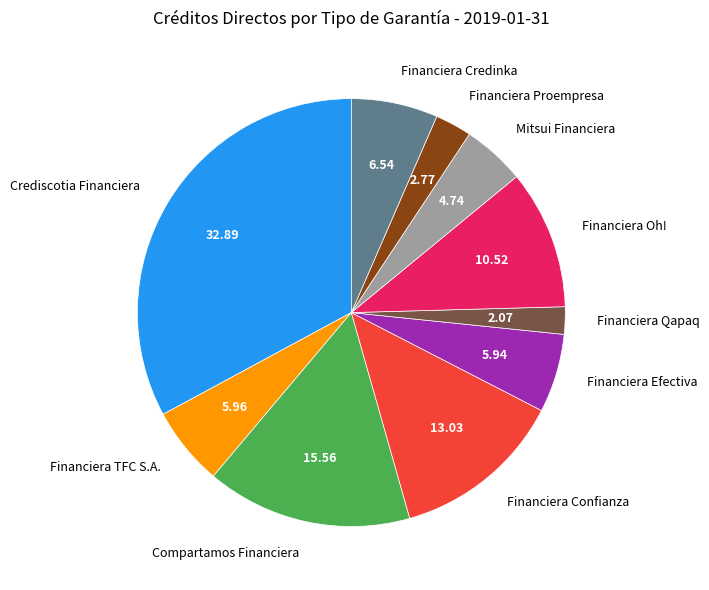

Which category has the biggest portion of the pie?

Crediscotia Financiera